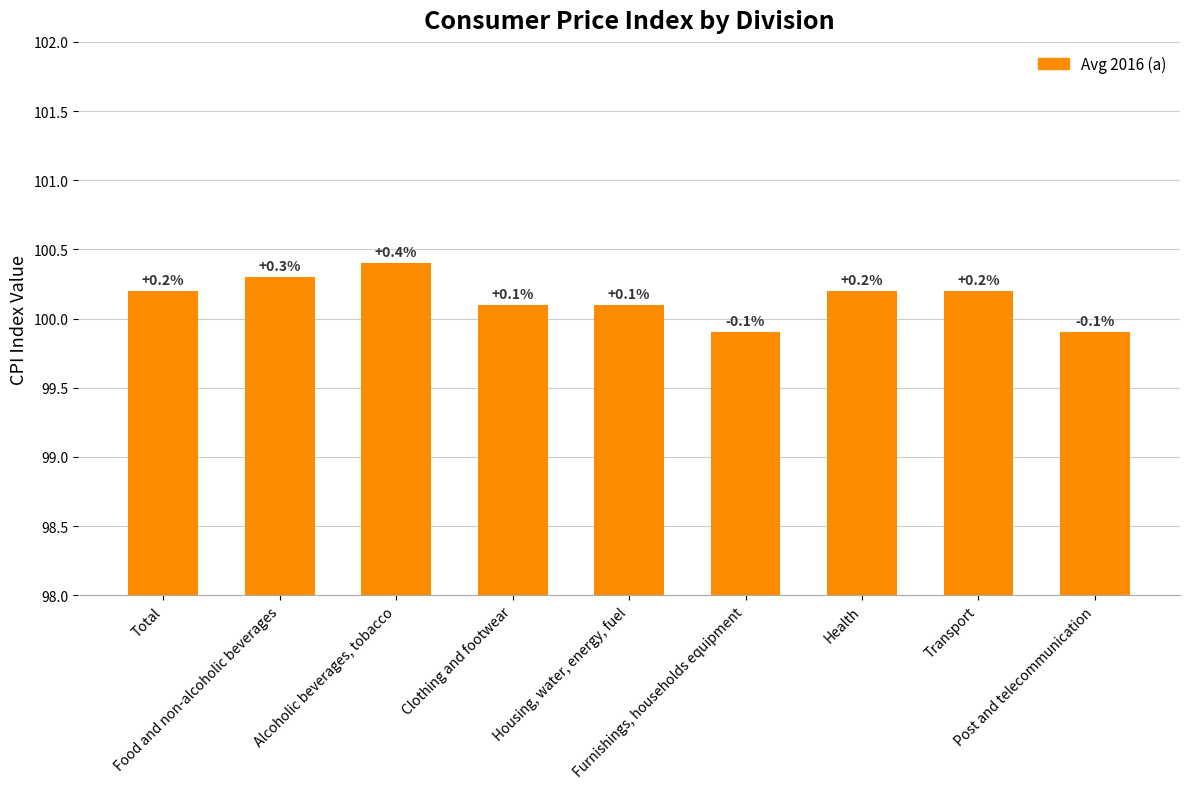

What value does the data have at Health?

100.2